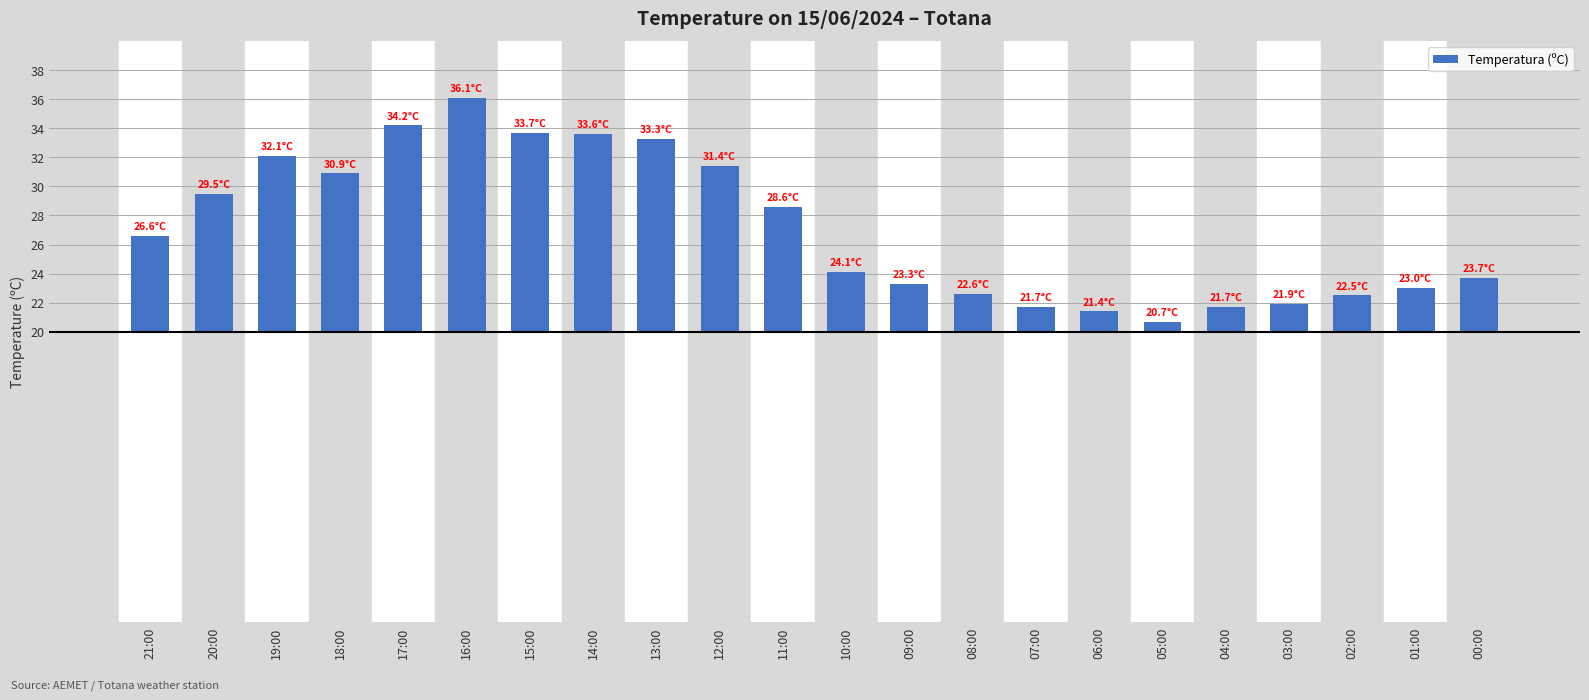

What position from the left is 04:00?

18